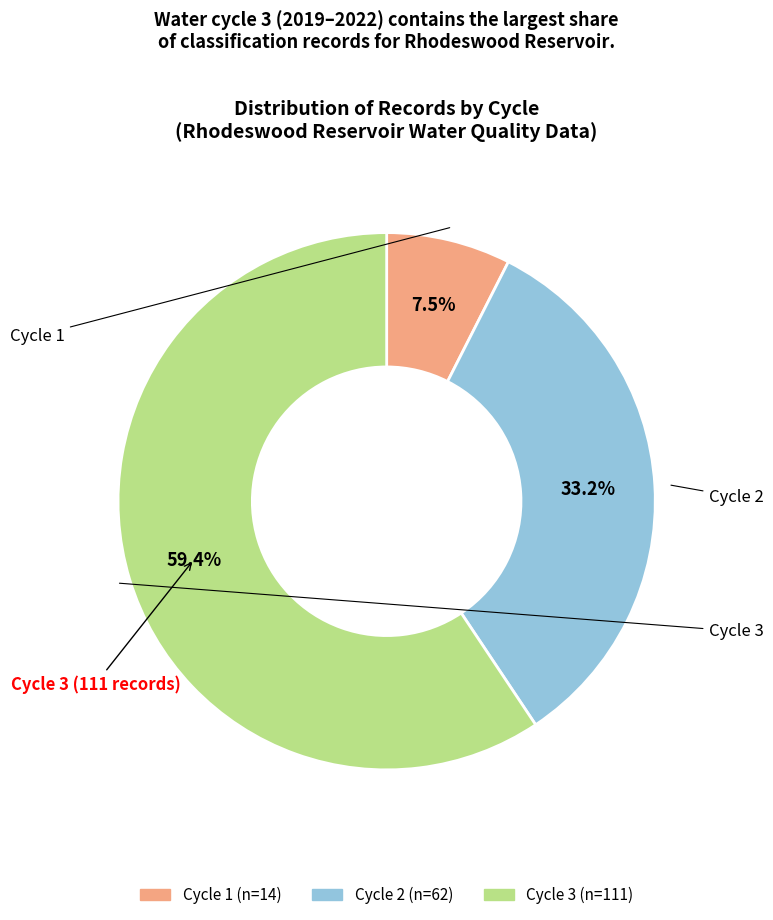

Combined, what portion of the pie is Cycle 2 and Cycle 3?

92.5%